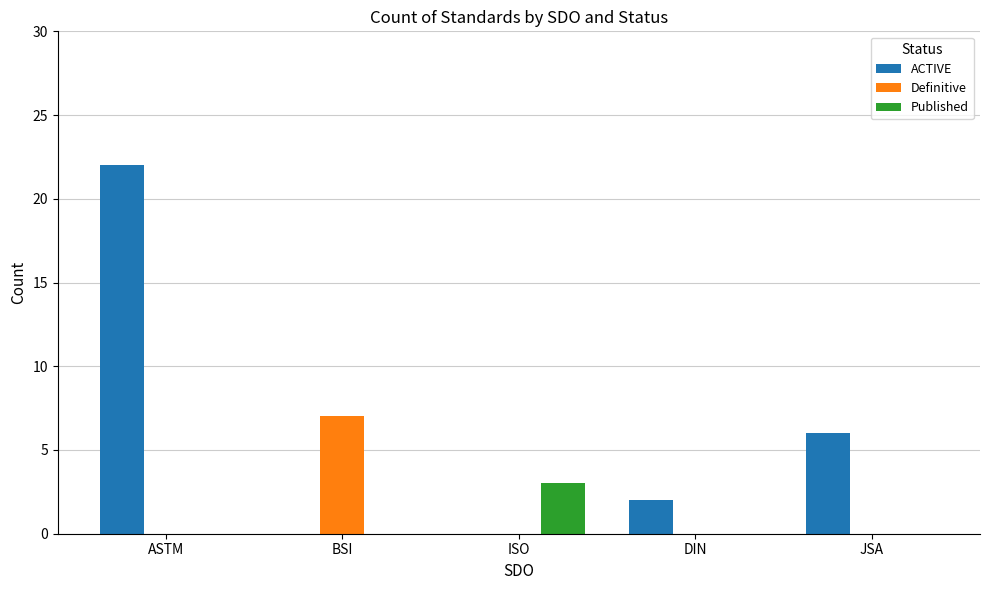

Which series has the largest total across all categories?

ACTIVE